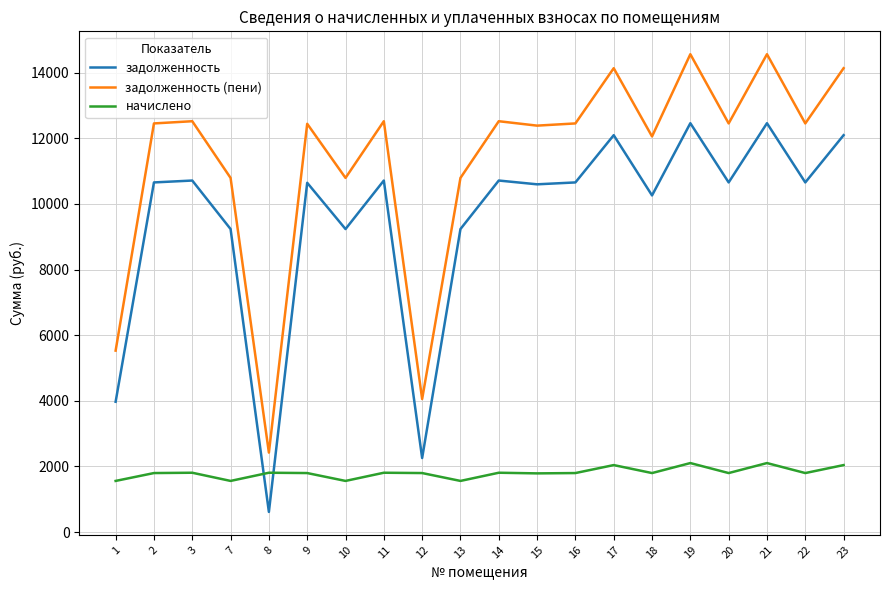

True or false: начислено and задолженность intersect in this chart.

True